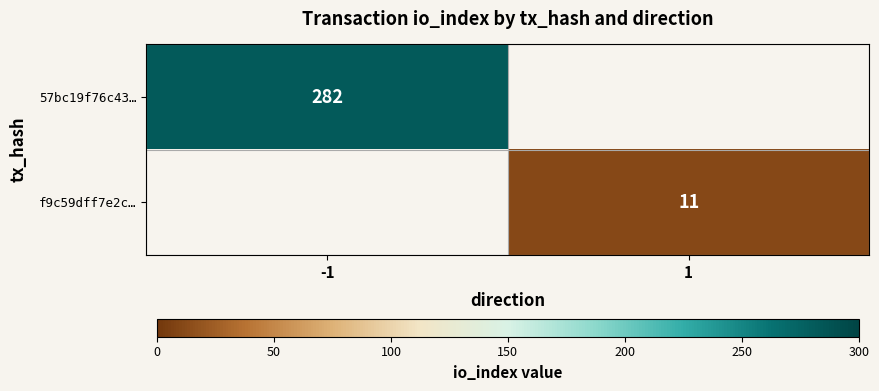

Is it true that f9c59dff7e2c… equals 4 at 1?

False